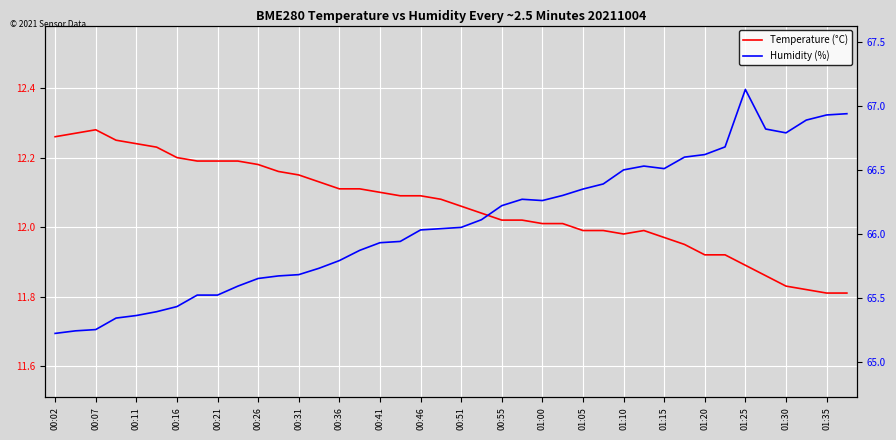

What is the label of the 18th point from the left?

01:25